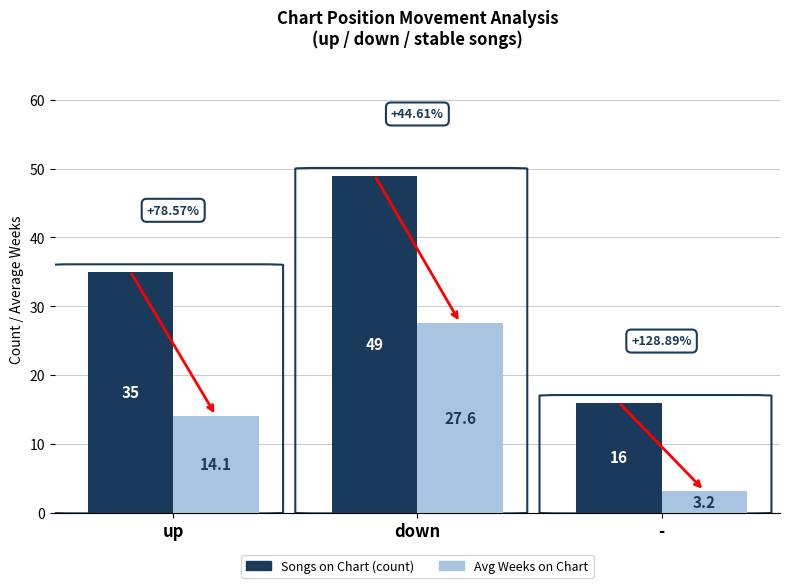

Is the value of Songs on Chart (count) at up greater than the value of Avg Weeks on Chart at -?

Yes